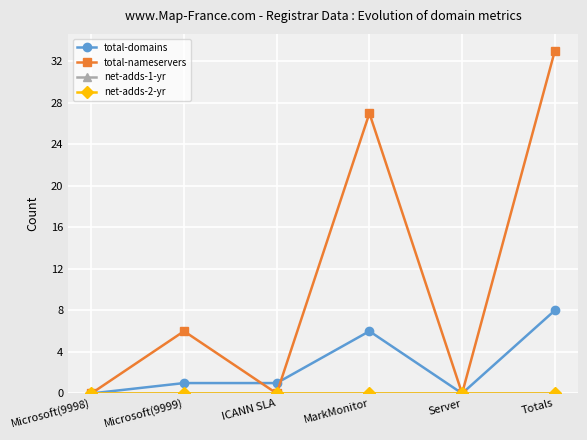

At how many categories does at least one series exceed 9?

2